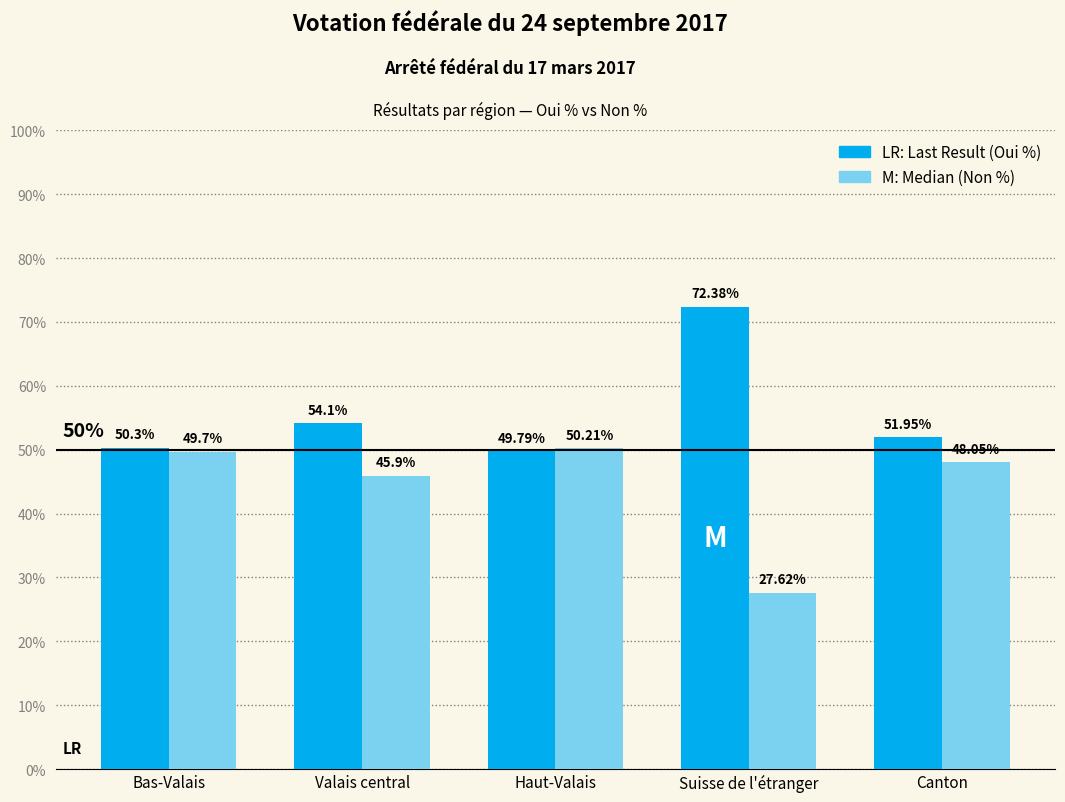

What is the total value across all series at Valais central?

100.0